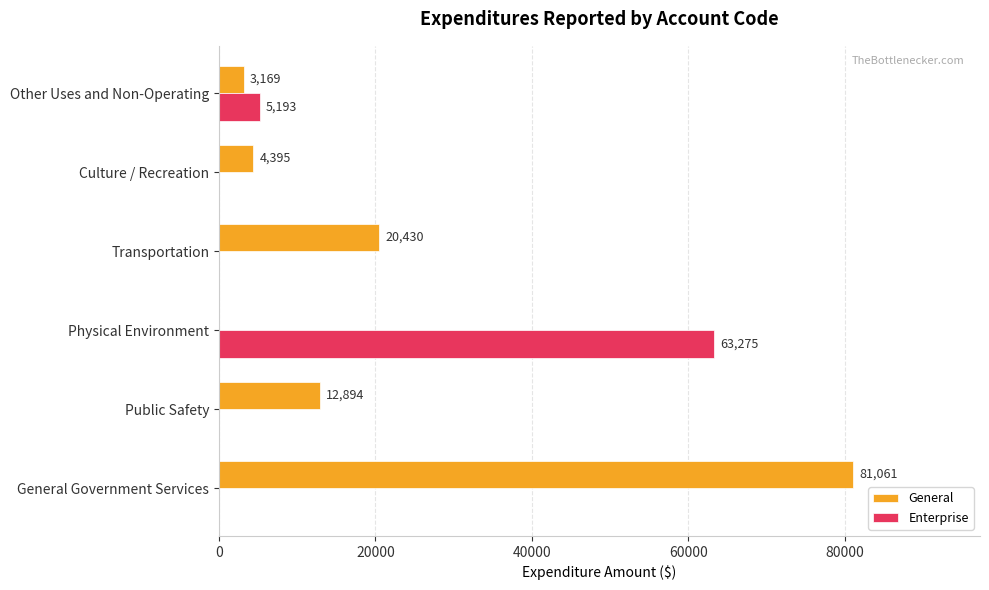

True or false: Enterprise has a value of 37395 at General Government Services.

False